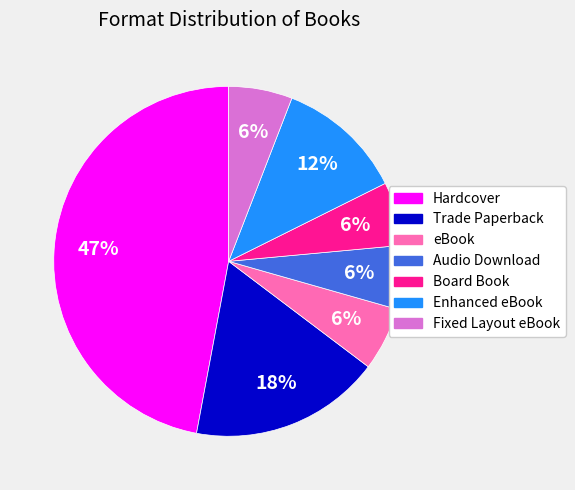

To the nearest percent, what portion does eBook represent?

6%